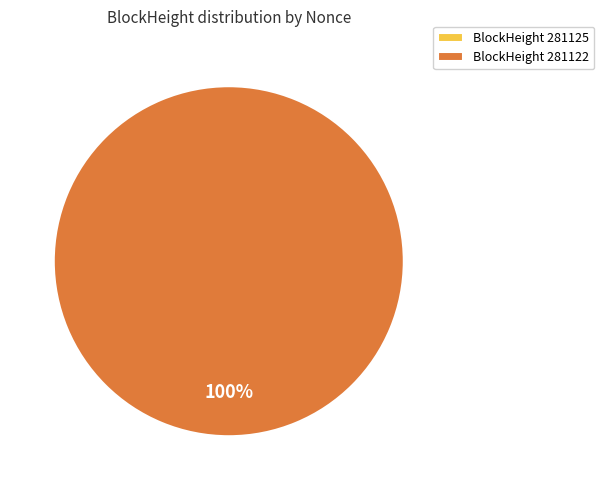

Rank the categories by value from lowest to highest.

281125, 281122